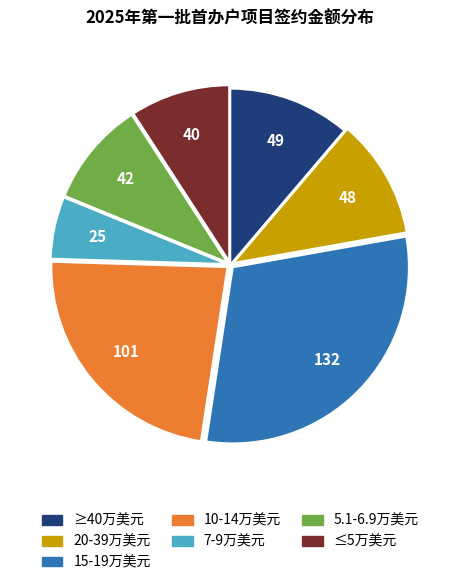

Is there a majority slice in this chart?

No